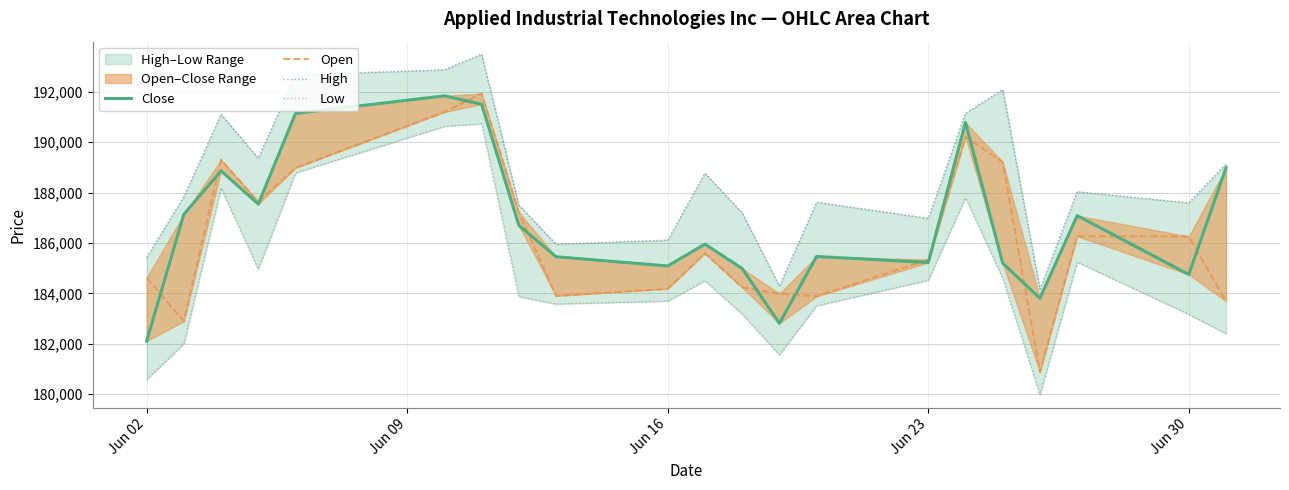

Reading left to right, extract all data points from this chart.

Close: 182102	187140	188863	187546	191147	191845	191510	186699	185454	185088	185956	184987	182809	185465	185225	190787	185196	183807	187087	184749	188988
Open: 184620	182895	189303	187647	188982	191202	191933	187218	183899	184181	185590	184239	183986	183881	185343	190210	189216	180867	186269	186259	183687
High: 185422	187844	191110	189368	192676	192881	193496	187506	185955	186116	188776	187198	184289	187621	186981	191155	192098	184161	188040	187593	189134
Low: 180571	181997	188176	184954	188785	190631	190738	183870	183576	183693	184495	183177	181557	183508	184519	187794	184594	179966	185241	183165	182404